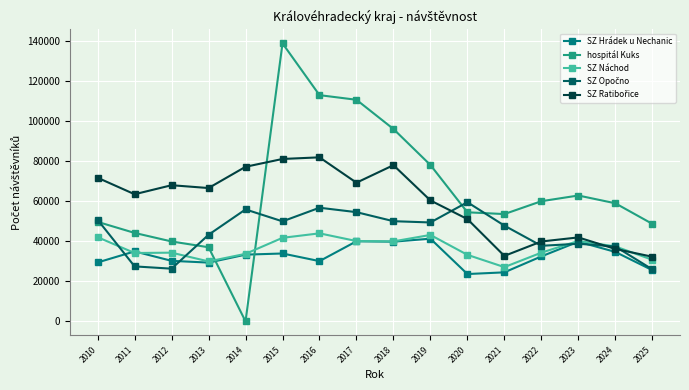

What is the difference between the highest and lowest values at 2025?

23158